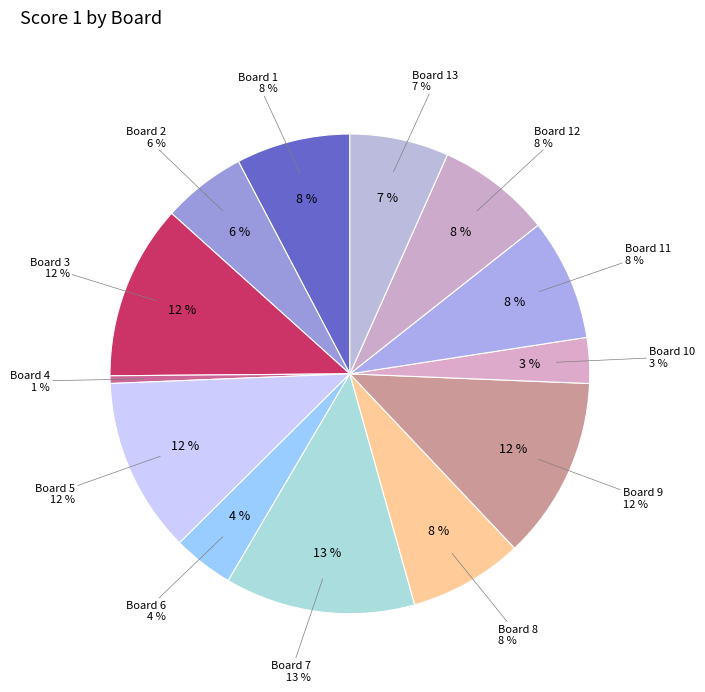

To the nearest percent, what is the difference between the largest and smallest slice percentages?

12%